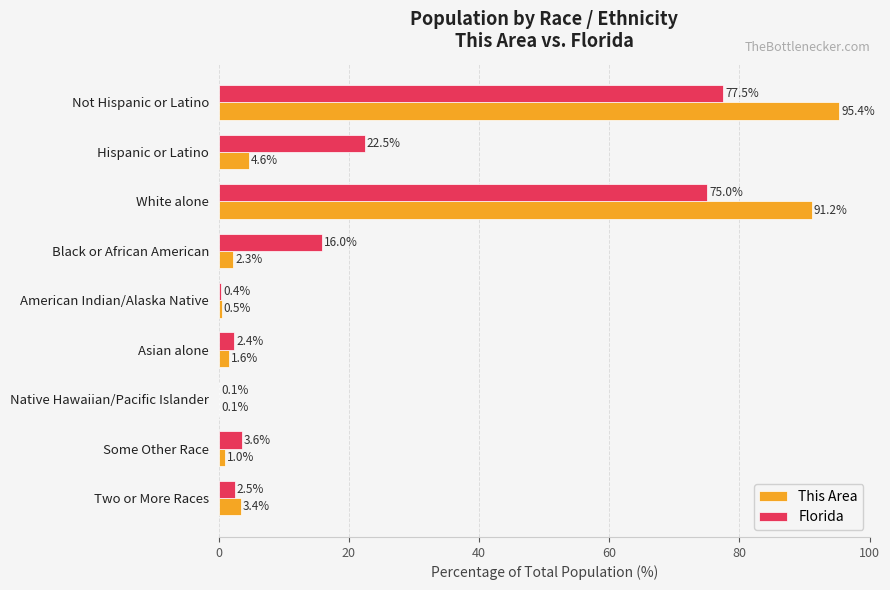

Which series has the widest spread of values?

This Area